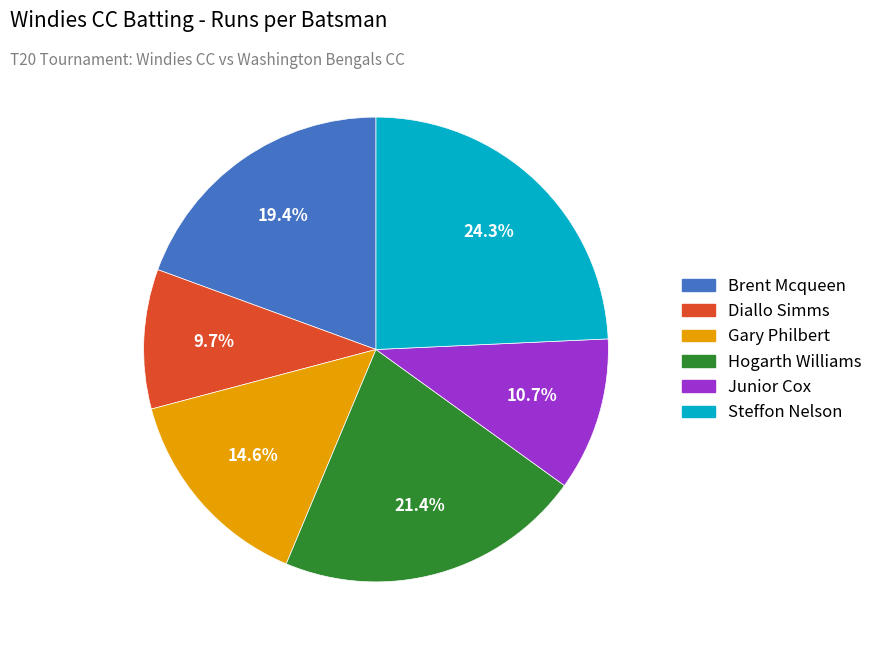

Between Diallo Simms and Junior Cox, which is larger?

Junior Cox